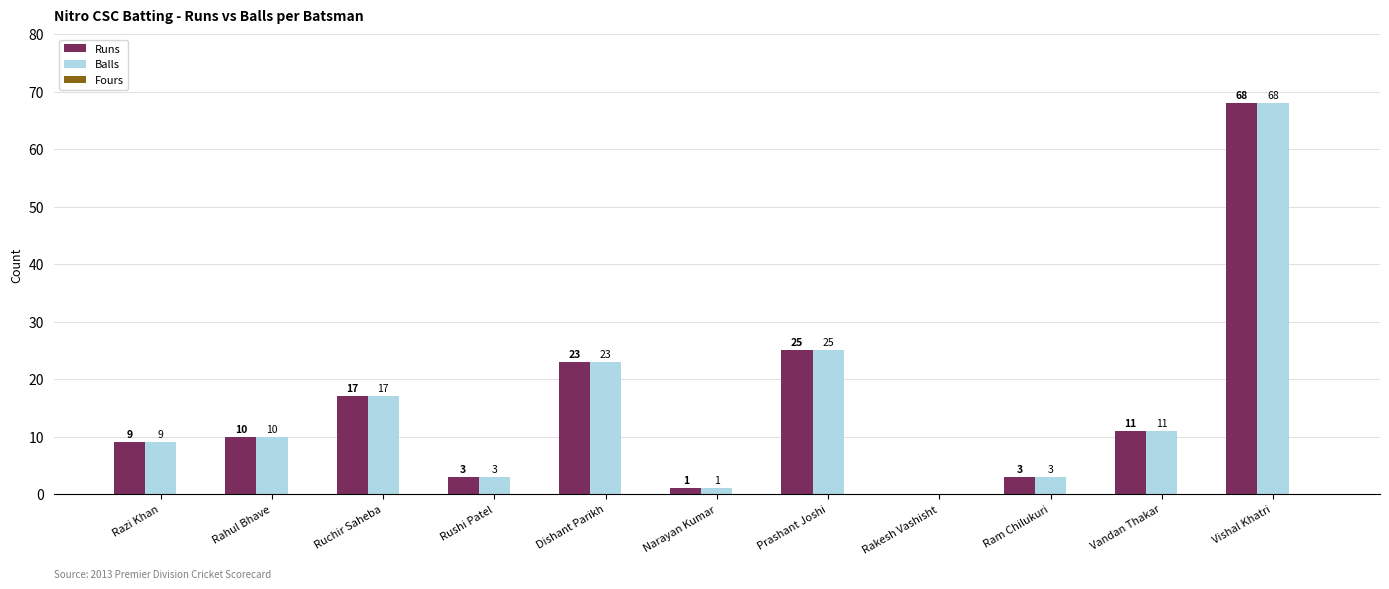

What is the sum of the Balls values at Razi Khan and Dishant Parikh?

32